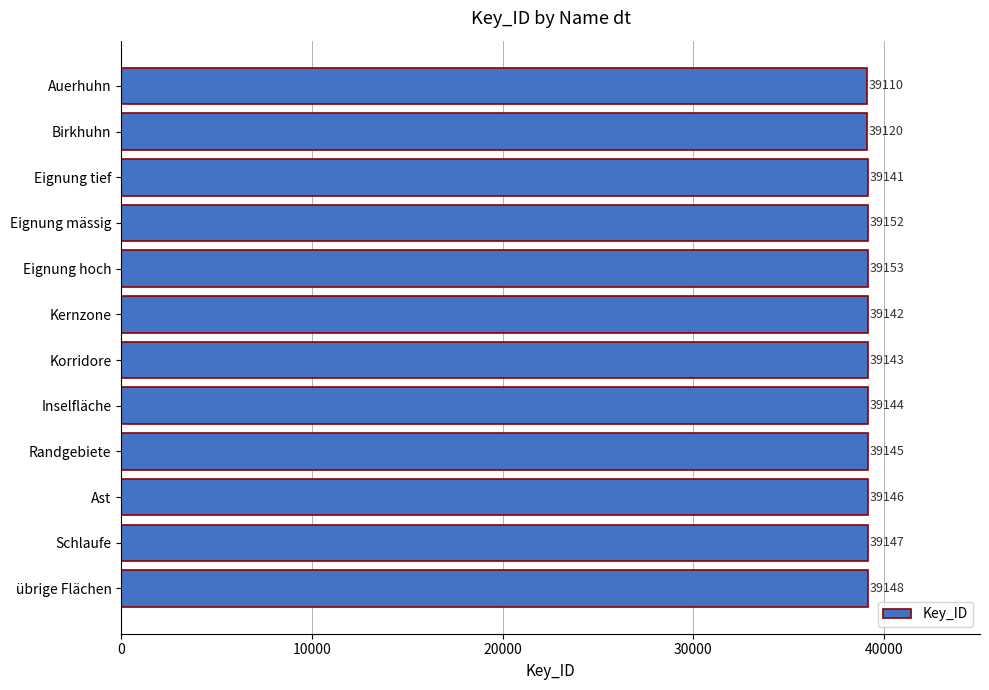

At which label is the value closest to 39131?

Eignung tief